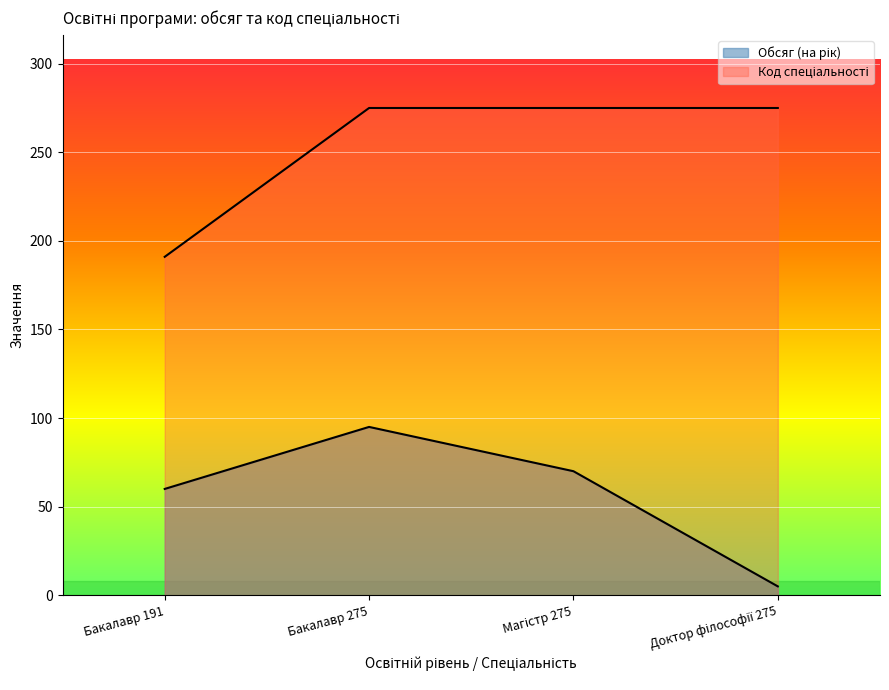

True or false: Код спеціальності and Обсяг (на рік) intersect in this chart.

False